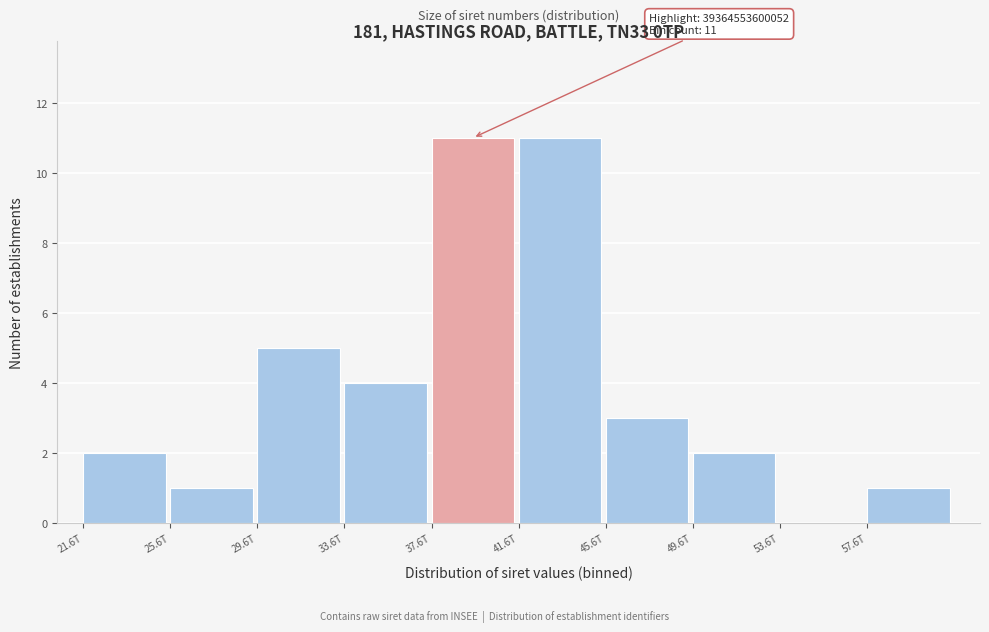

Reading right to left, what are all the values shown in this chart?

57.6T=1	53.6T=0	49.6T=2	45.6T=3	41.6T=11	37.6T=11	33.6T=4	29.6T=5	25.6T=1	21.6T=2